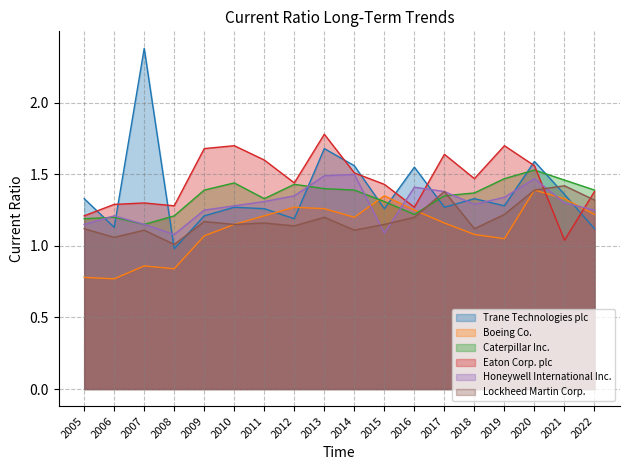

The Boeing Co. series shows 1.2 at 2017. True or false?

True